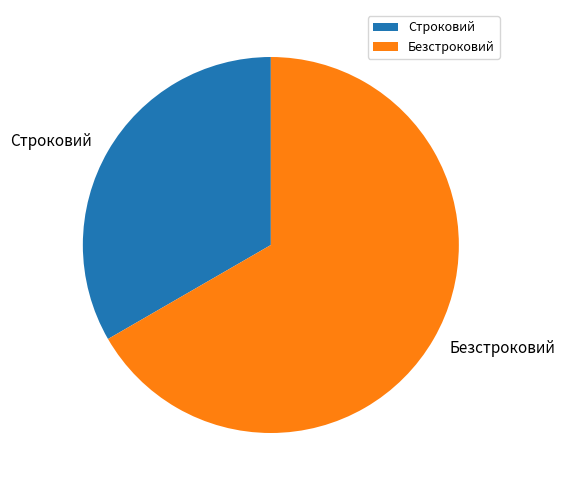

What is the largest slice in the pie chart?

Безстроковий